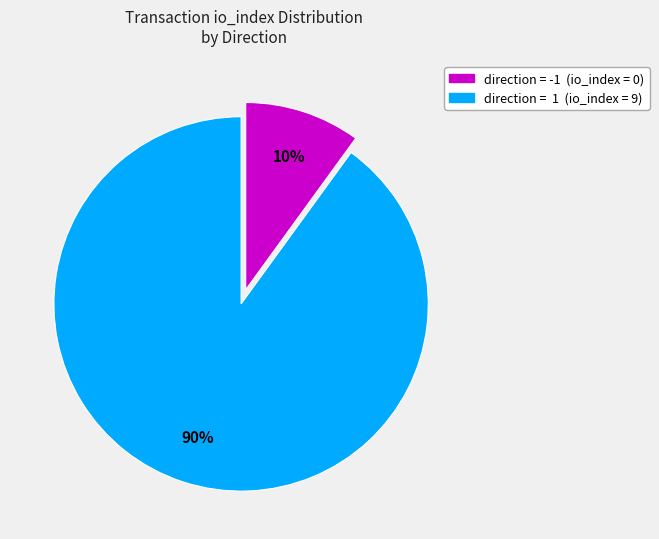

How many segments does this pie chart have?

2